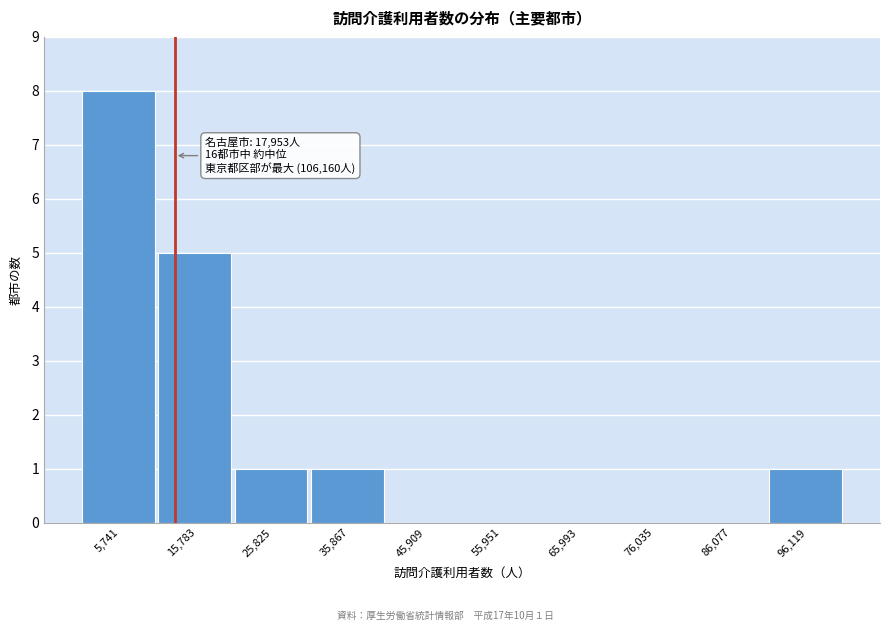

Reading right to left, list all the values displayed in this chart.

96,119=1	86,077=0	76,035=0	65,993=0	55,951=0	45,909=0	35,867=1	25,825=1	15,783=5	5,741=8